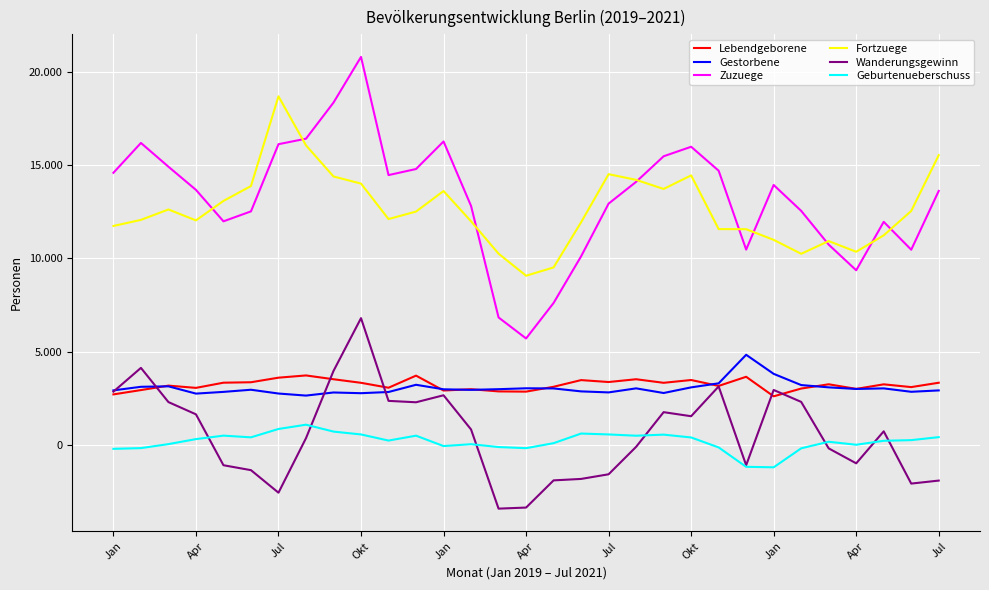

True or false: Wanderungsgewinn and Zuzuege intersect in this chart.

False